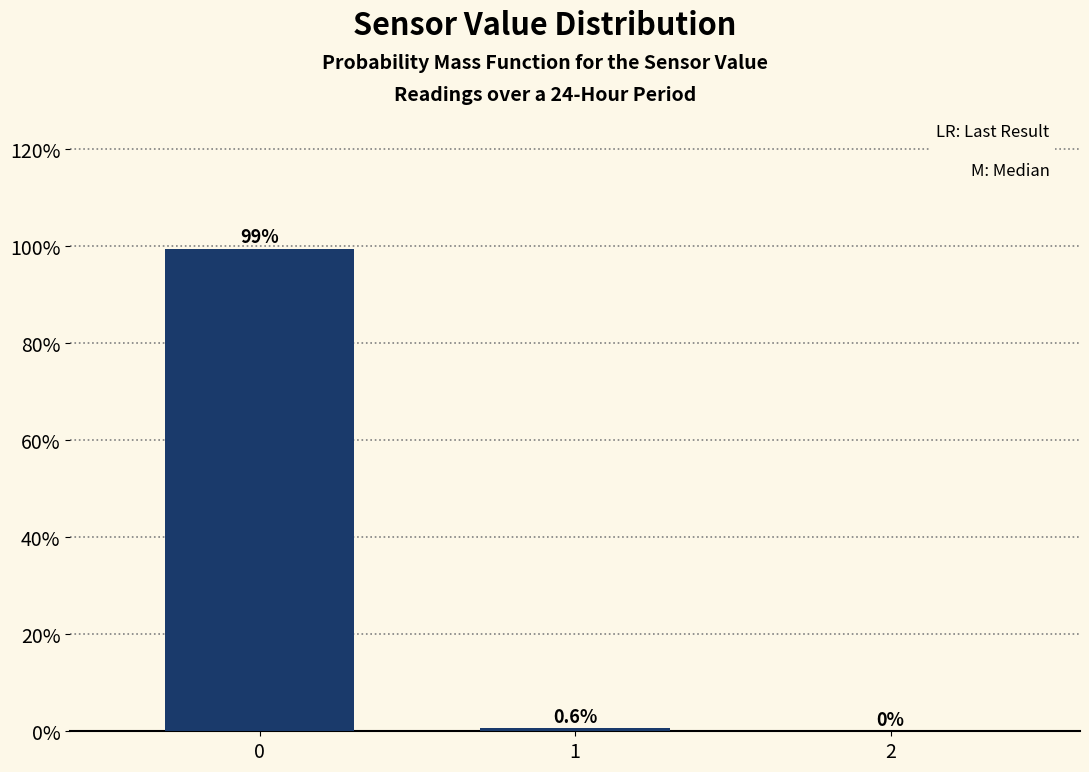

Reading left to right, extract all data points from this chart.

0=99.4	1=0.6	2=0.0